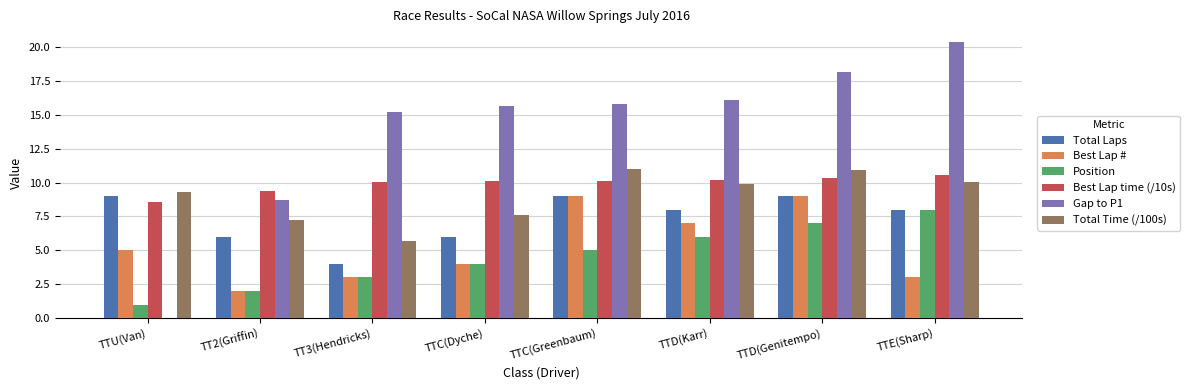

Which series has the widest spread of values?

Gap to P1